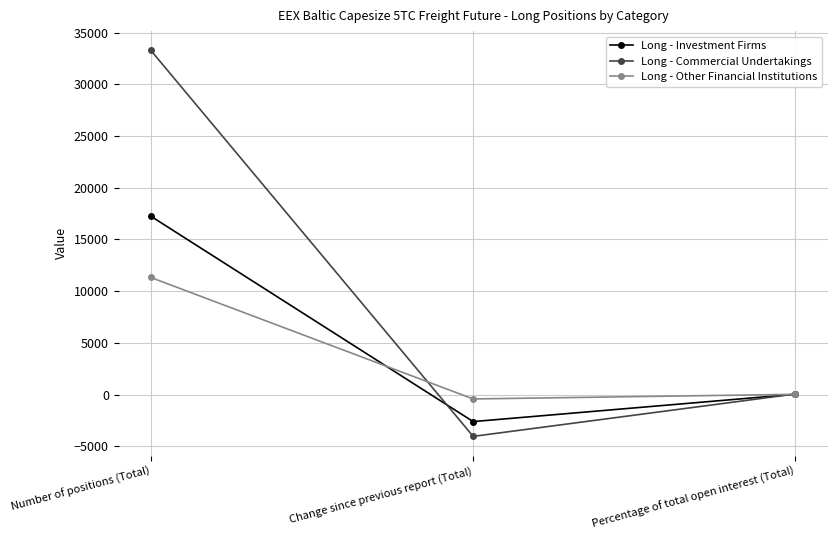

The value of Long - Commercial Undertakings at Number of positions (Total) is 58690.2. True or false?

False